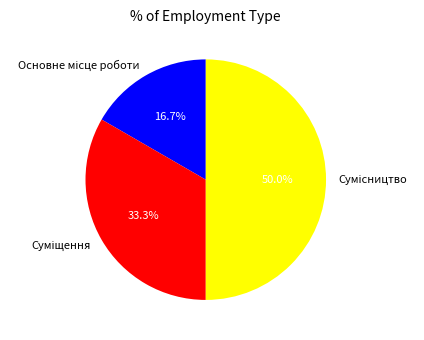

What percentage is the Суміщення slice, to the nearest percent?

33%